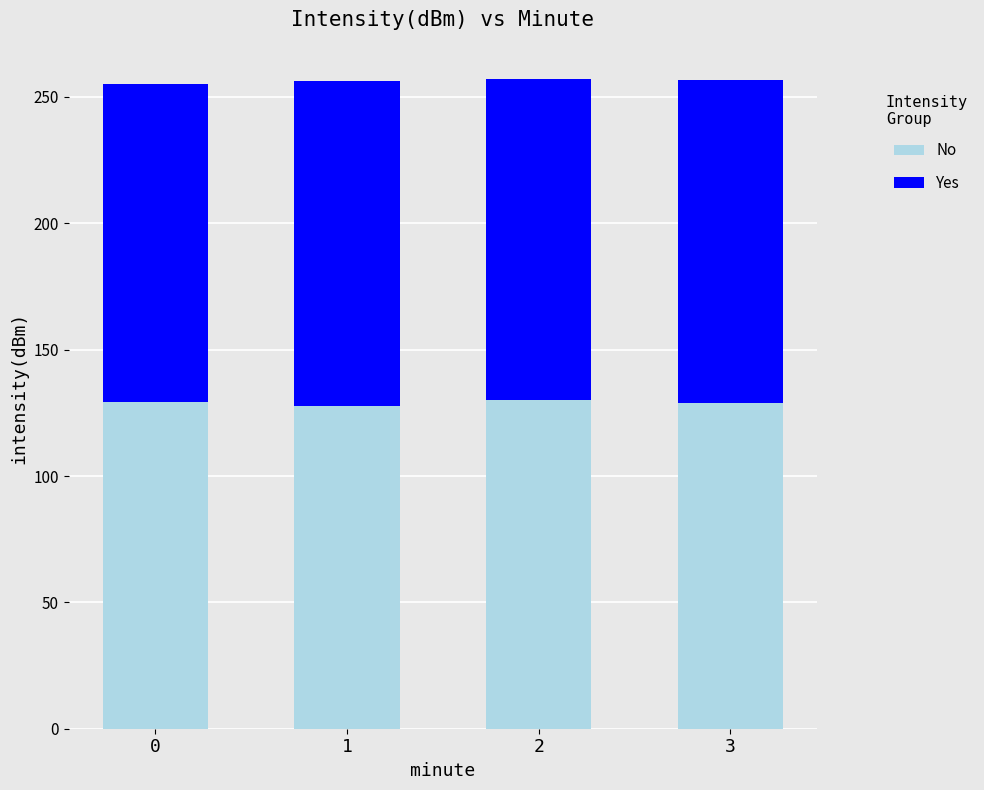

What is the sum of all No values?

516.2